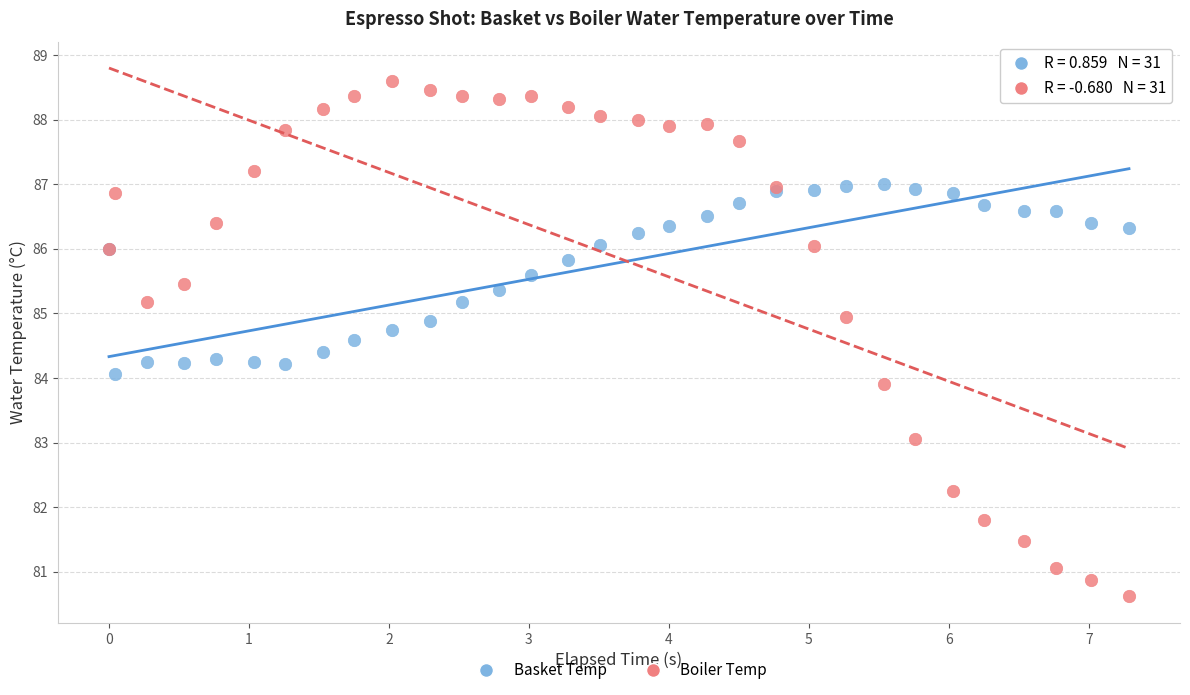

Which series has the widest spread of Y values?

Boiler Temp